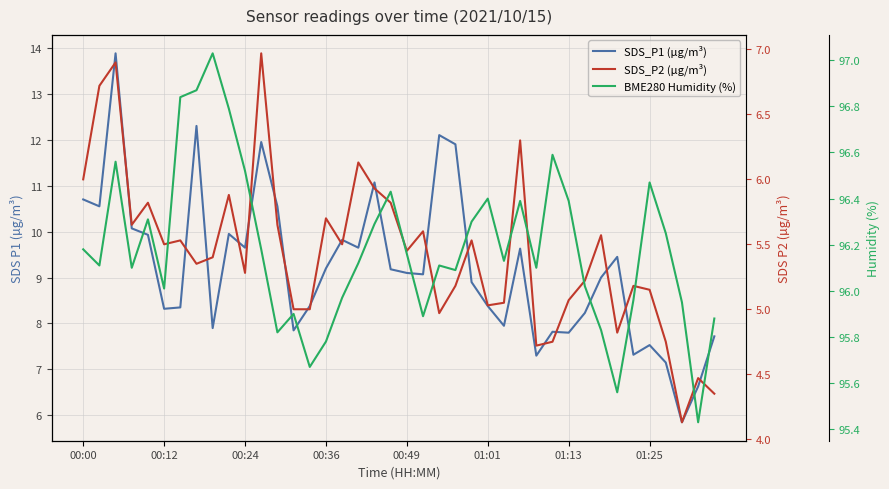

What is the minimum value for SDS_P1 (µg/m³)?

5.8